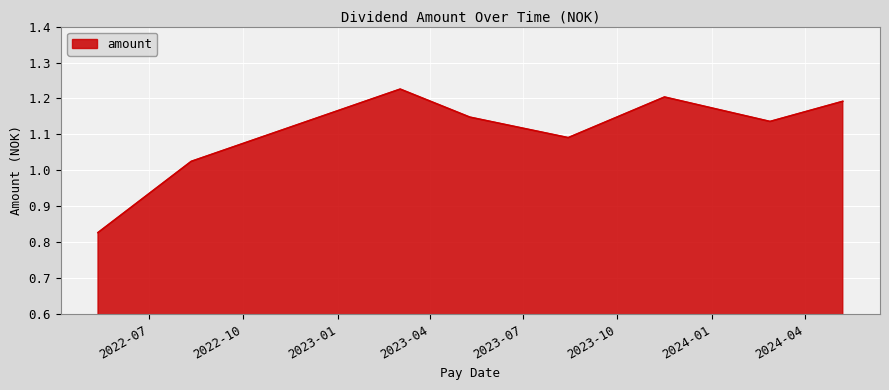

Does the chart display data point markers on the line(s)?

No